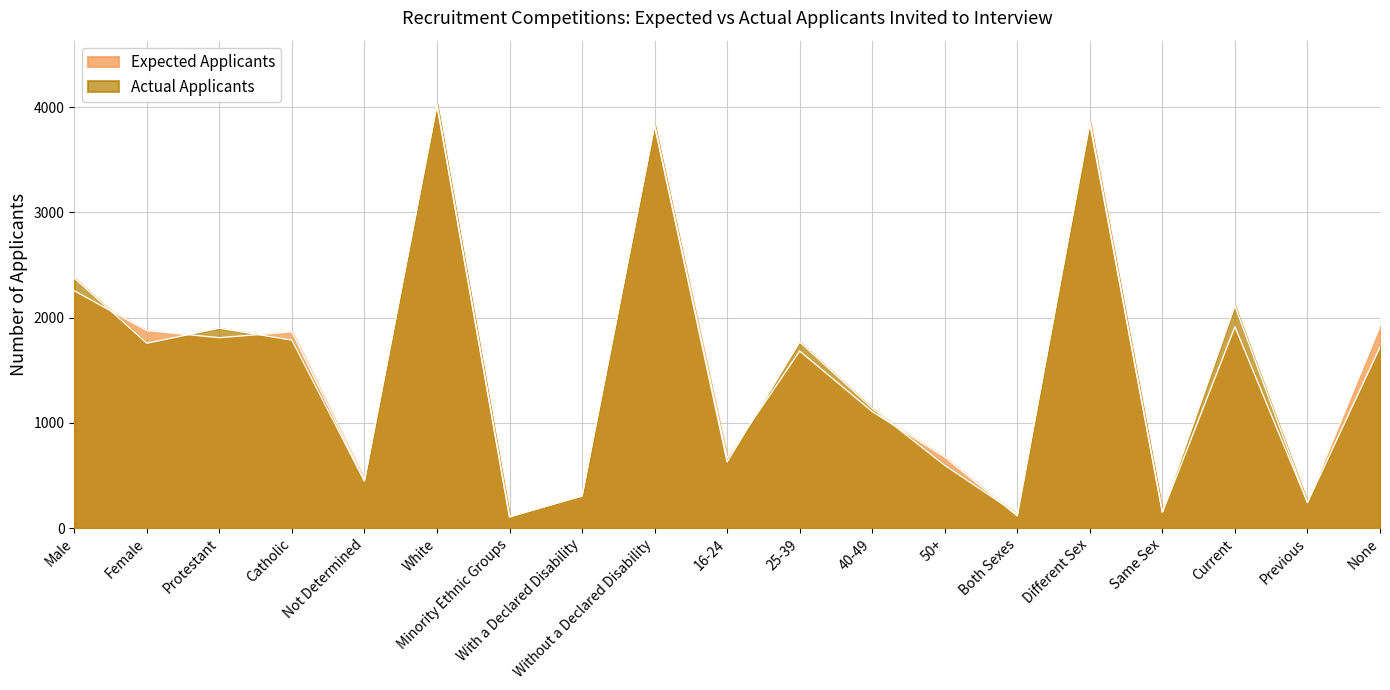

What is the difference between the maximum and minimum values in the Actual Applicants series?

3923